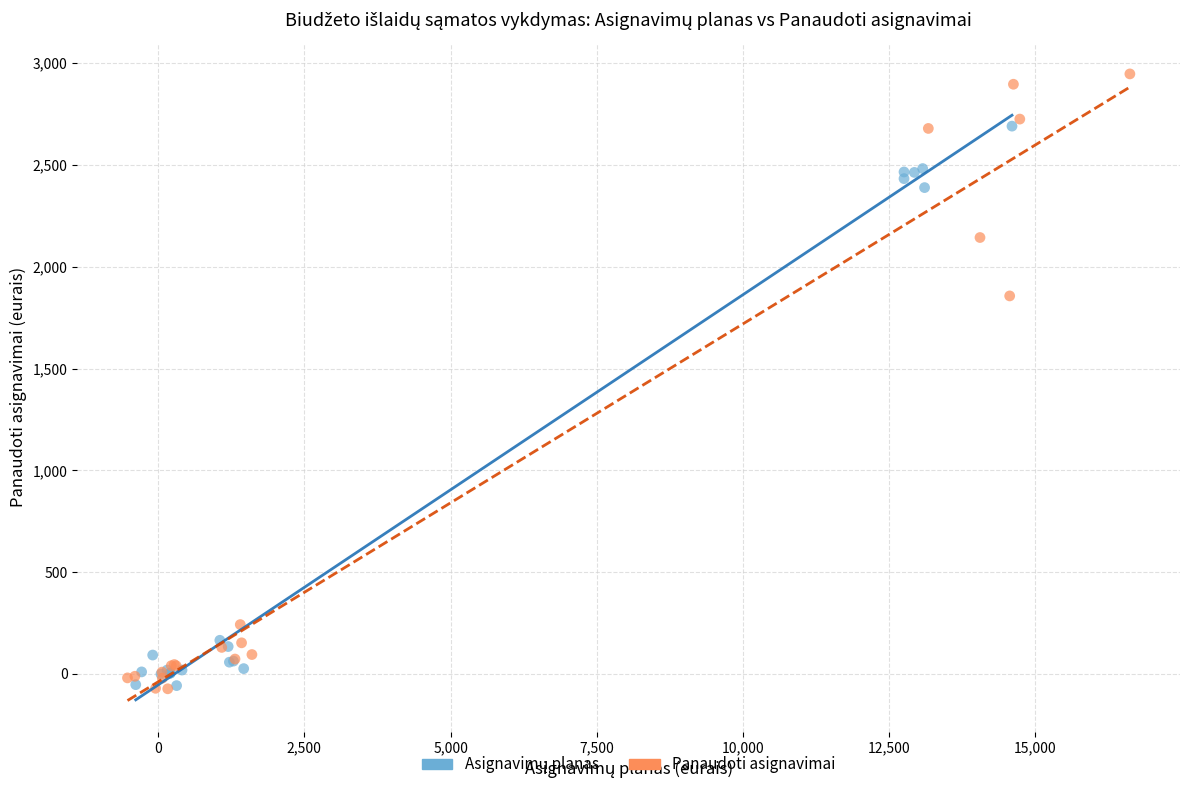

Which series reaches the maximum Y coordinate?

Panaudoti asignavimai